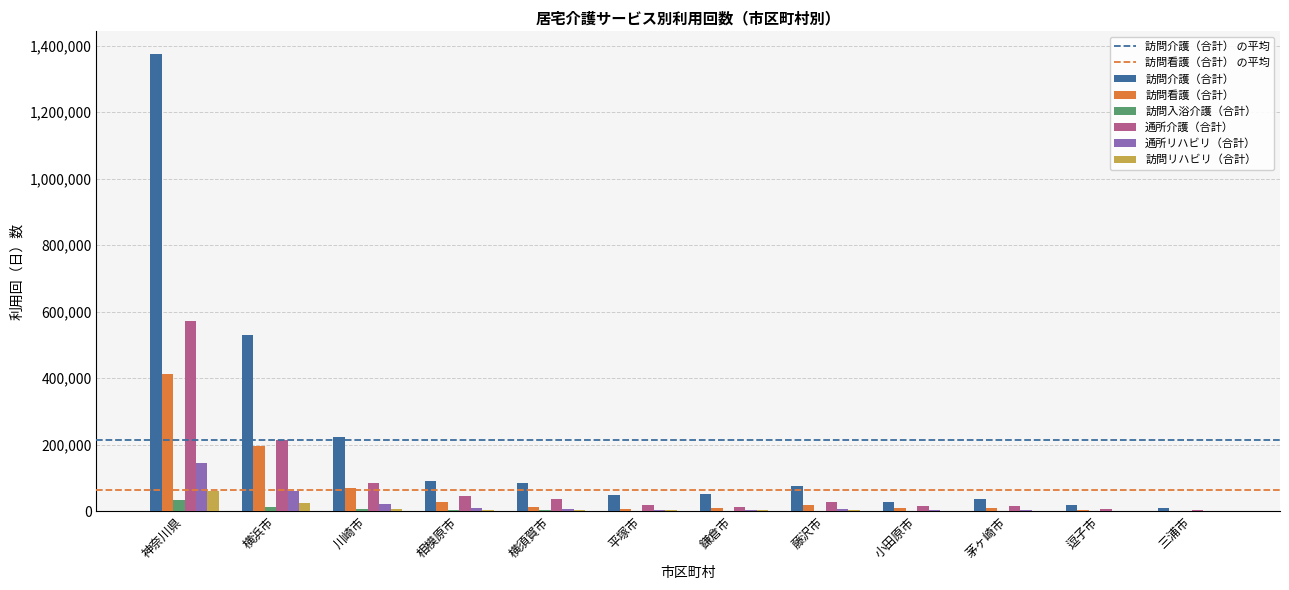

At which category is the sum across all series the highest?

神奈川県